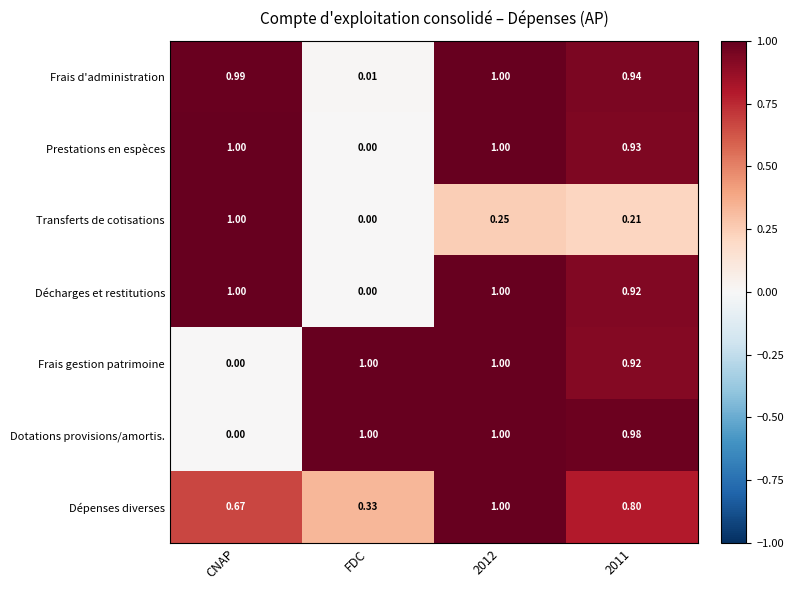

At which label does Frais gestion patrimoine reach its minimum?

CNAP